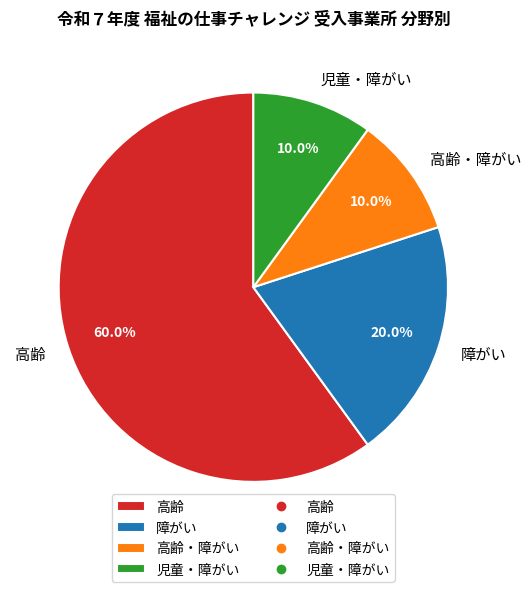

What is the largest slice in the pie chart?

高齢